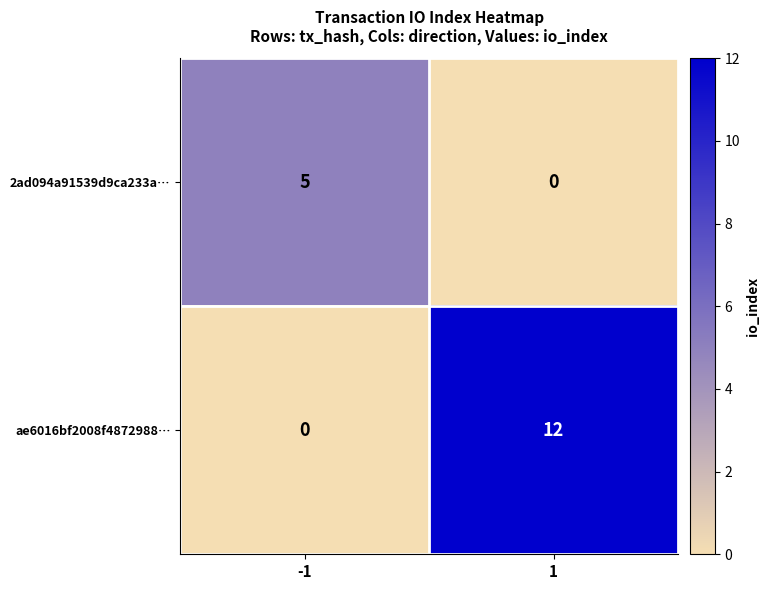

Read the 2ad094a91539d9ca233a… value at -1.

5